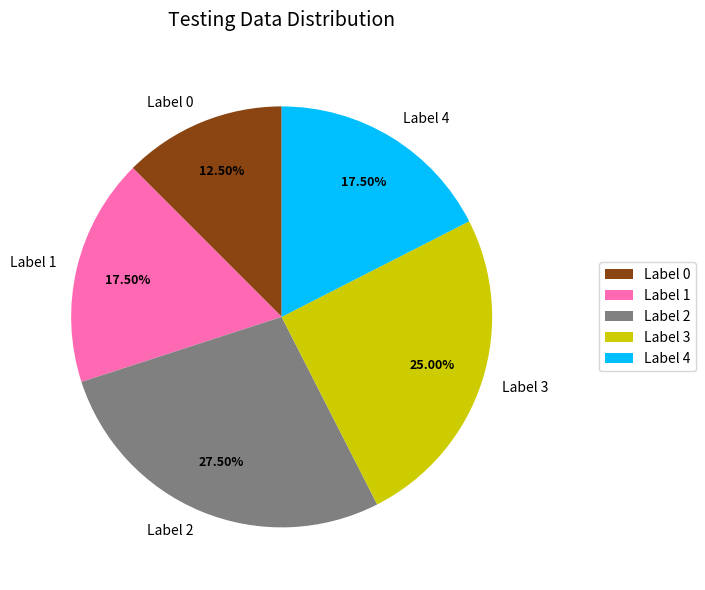

What is the smallest slice in the pie chart?

Label 0